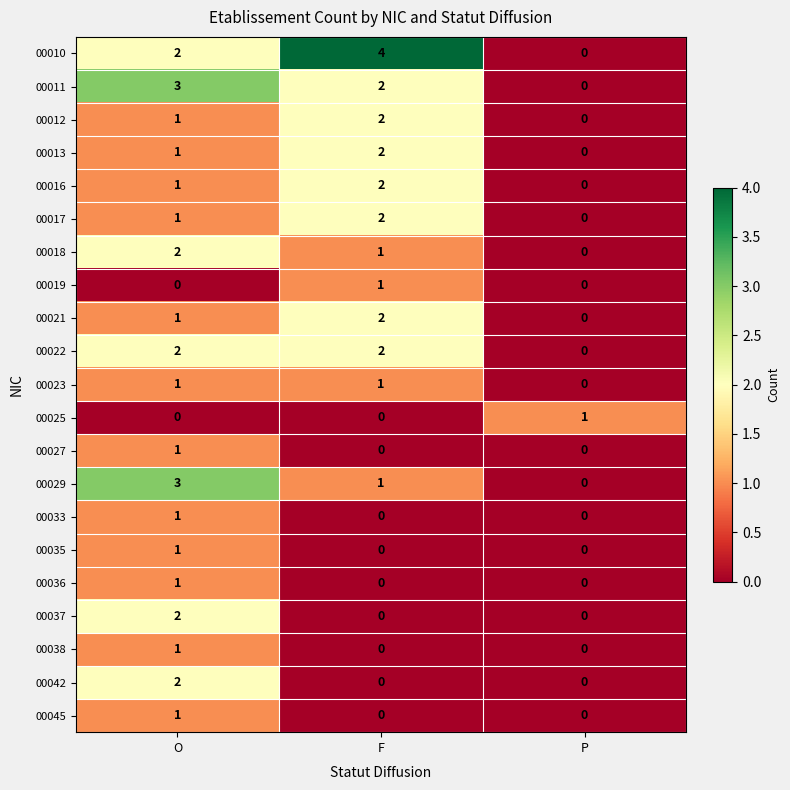

At which category does the chart reach its peak across all series?

F